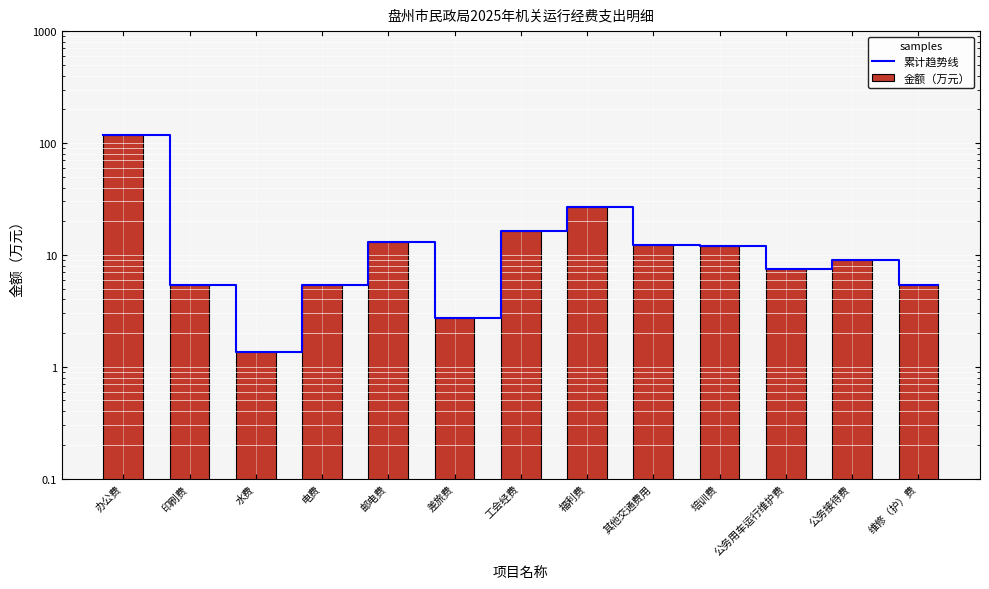

Where is the data nearest to the value 59?

福利费